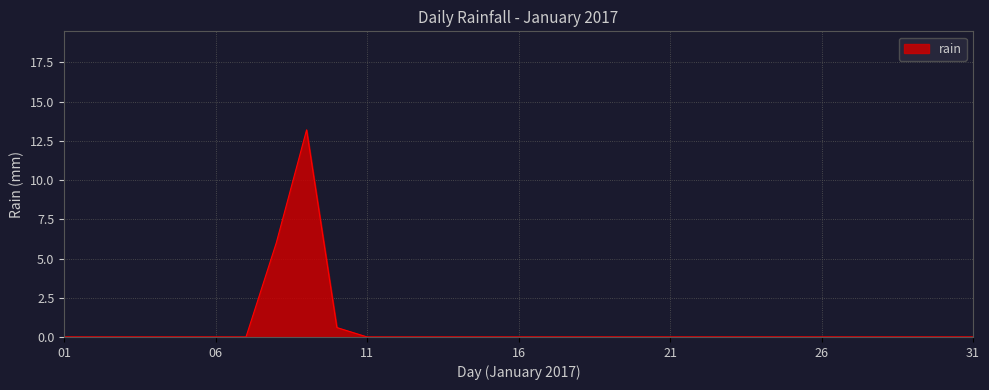

Reading left to right, extract all data points from this chart.

0.0	0.0	0.0	0.0	0.0	0.0	0.0	6.0	13.2	0.6	0.0	0.0	0.0	0.0	0.0	0.0	0.0	0.0	0.0	0.0	0.0	0.0	0.0	0.0	0.0	0.0	0.0	0.0	0.0	0.0	0.0